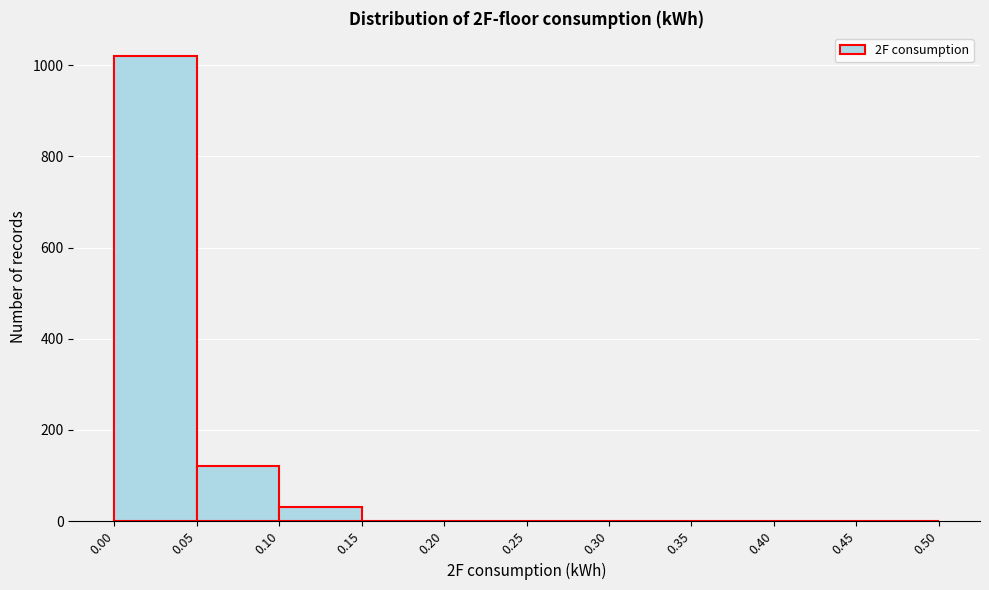

What is the height of the bar covering 0.05 to 0.10 on the x-axis? The values are not printed on the chart, so give them approximately, as read against the axis.

120